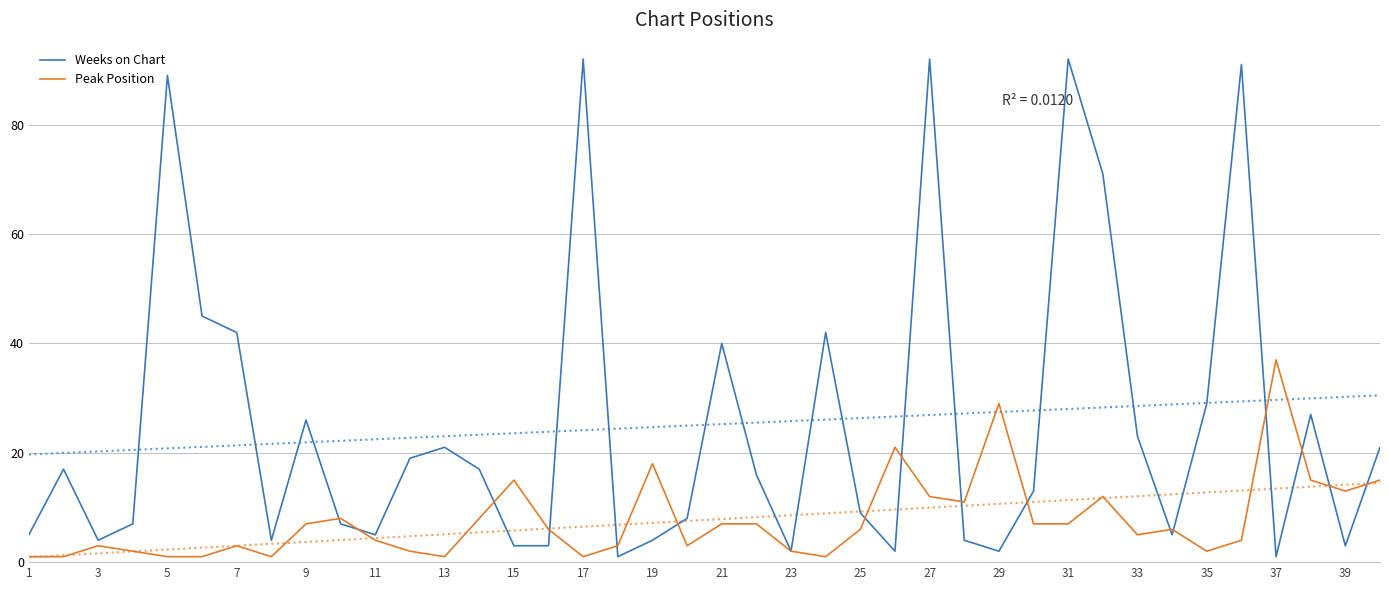

What is the highest value of the Weeks on Chart series?

92